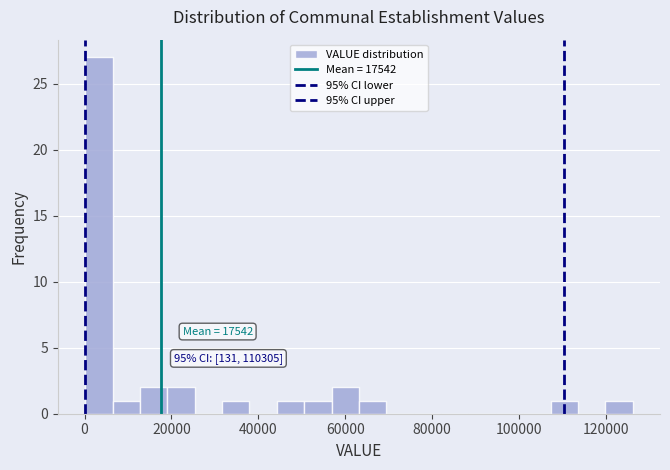

Read against the x-axis, roughly where is the centre of the tallest bar?

4000